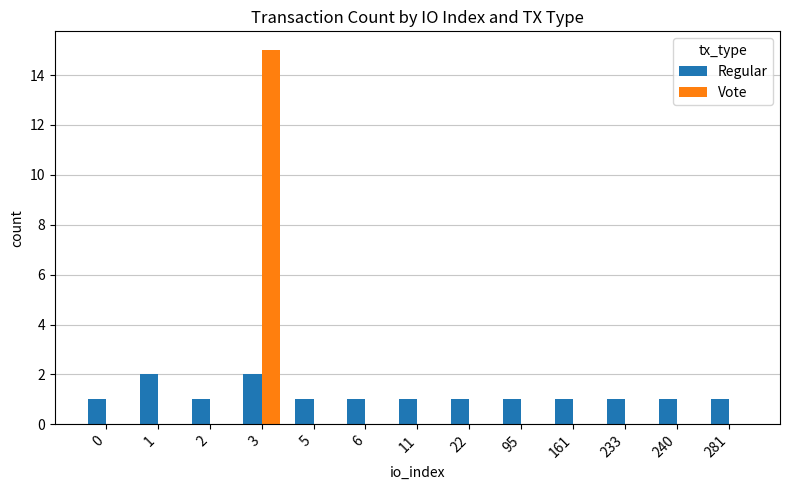

What is the maximum value for Regular?

2